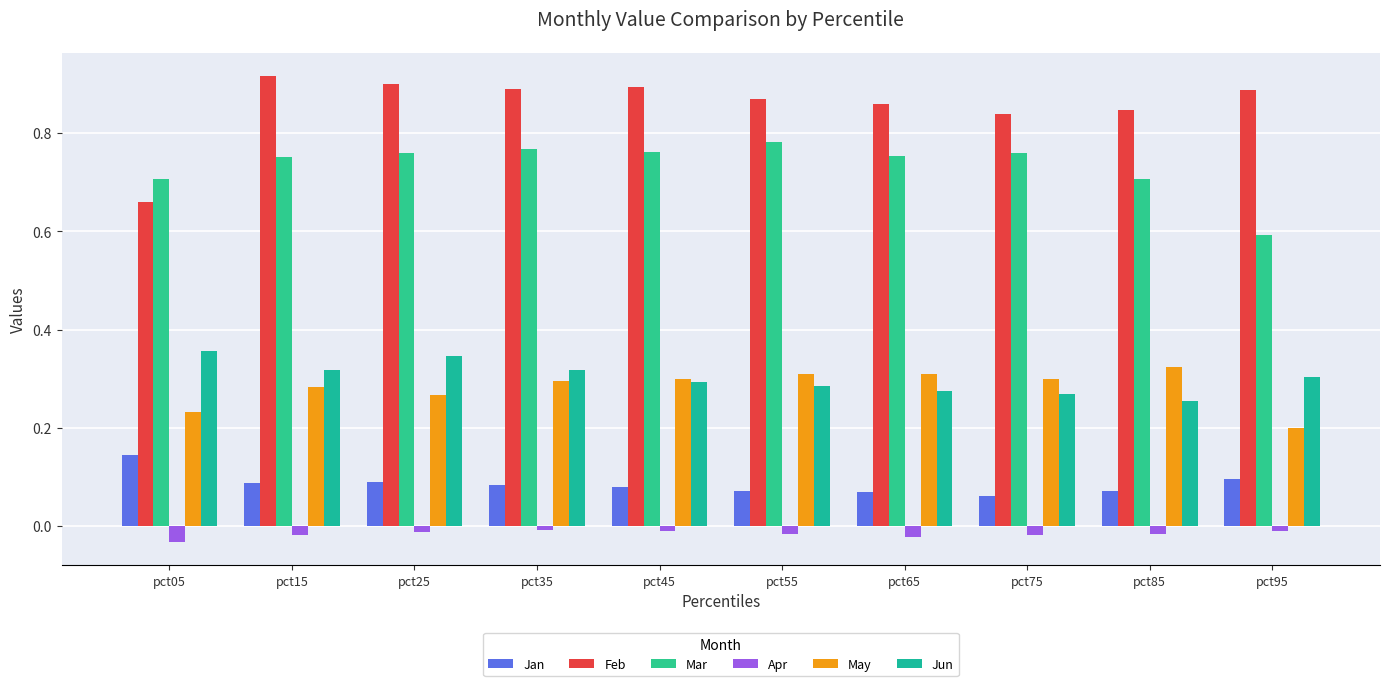

How many groups of bars are there?

10